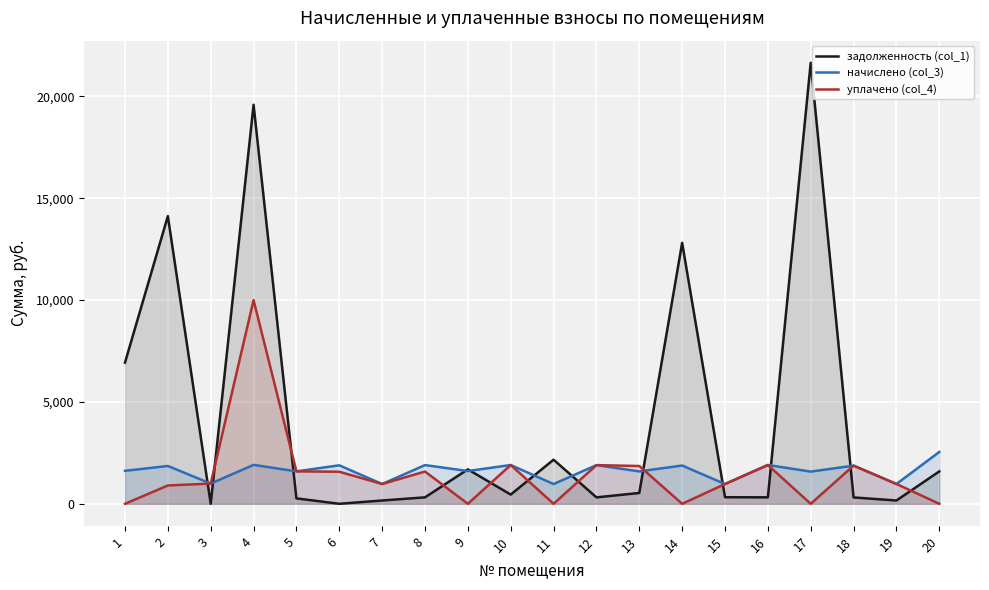

Reading right to left, what are all the values shown in this chart?

задолженность (col_1): 1590.0	161.6	312.2	21654.2	317.5	323.3	12813.1	531.6	316.4	2165.0	452.4	1691.1	316.8	161.9	0.5	265.5	19590.5	0.0	14123.7	6932.5
начислено (col_3): 2544.0	972.8	1873.3	1580.8	1904.8	969.9	1879.1	1590.0	1898.5	969.9	1904.8	1607.8	1900.7	971.2	1888.9	1593.2	1911.2	992.2	1857.1	1618.6
уплачено (col_4): 0.0	973.4	1873.3	0.0	1904.8	969.9	0.0	1855.0	1898.7	0.0	1904.8	0.0	1583.7	971.3	1573.6	1593.2	10000.0	993.0	900.0	0.0